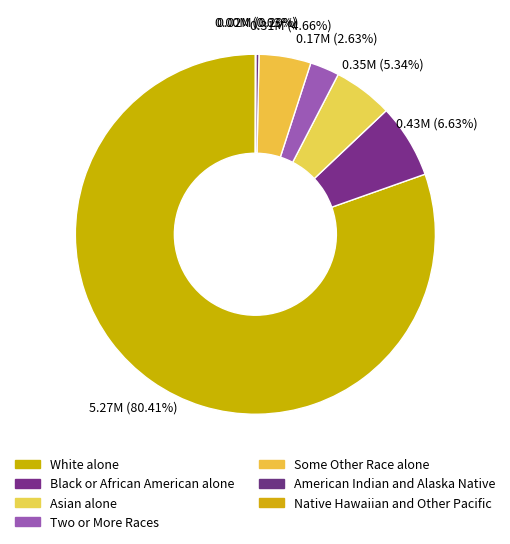

What is the change in value from Asian alone to American Indian and Alaska Native?

-330918